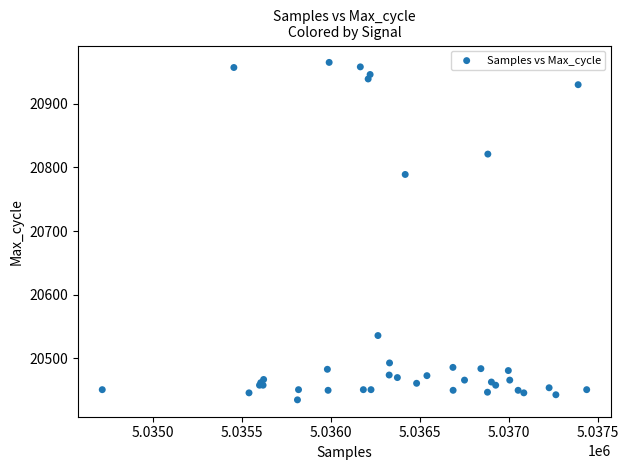

What Y value in the scatter plot is closest to 20700?

20789